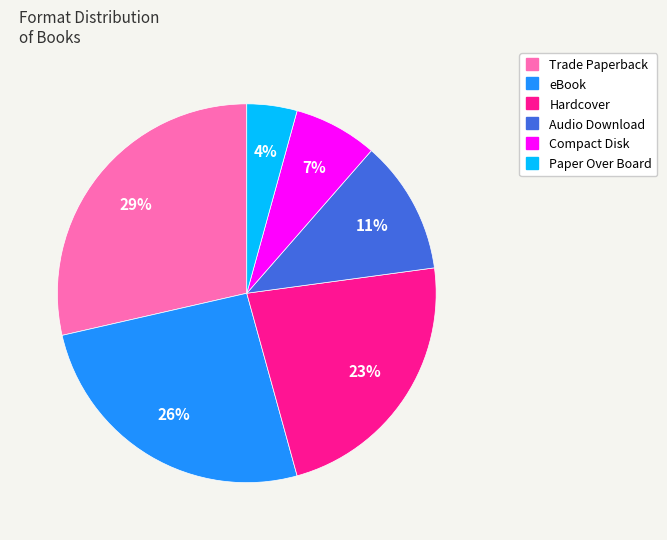

To the nearest percent, what percentage of the pie is Trade Paperback?

29%